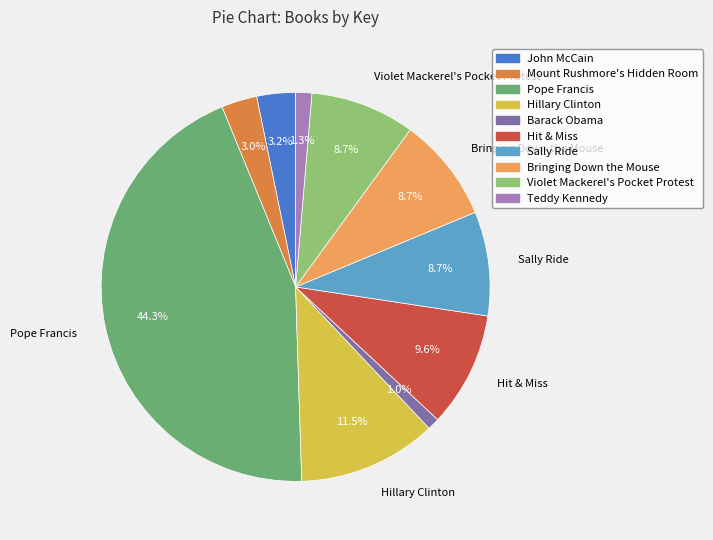

Is there any slice that represents more than half of the pie?

No